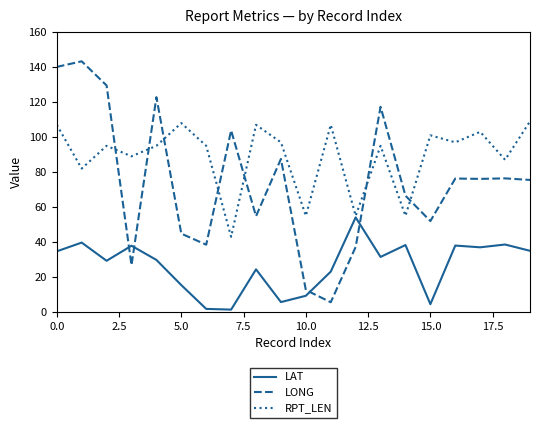

What is the difference between the maximum and second lowest values in the RPT_LEN series?

54.0